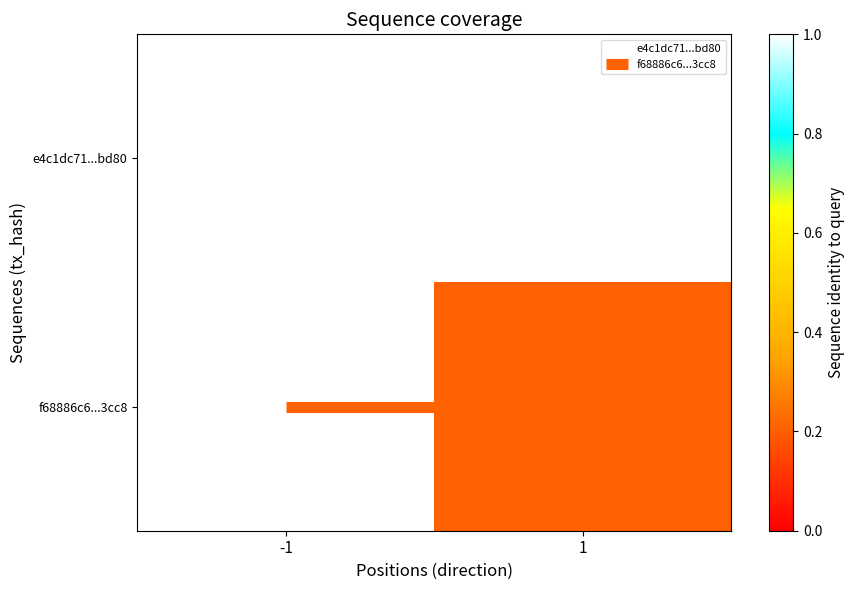

Between 1 and -1, which is larger?

1